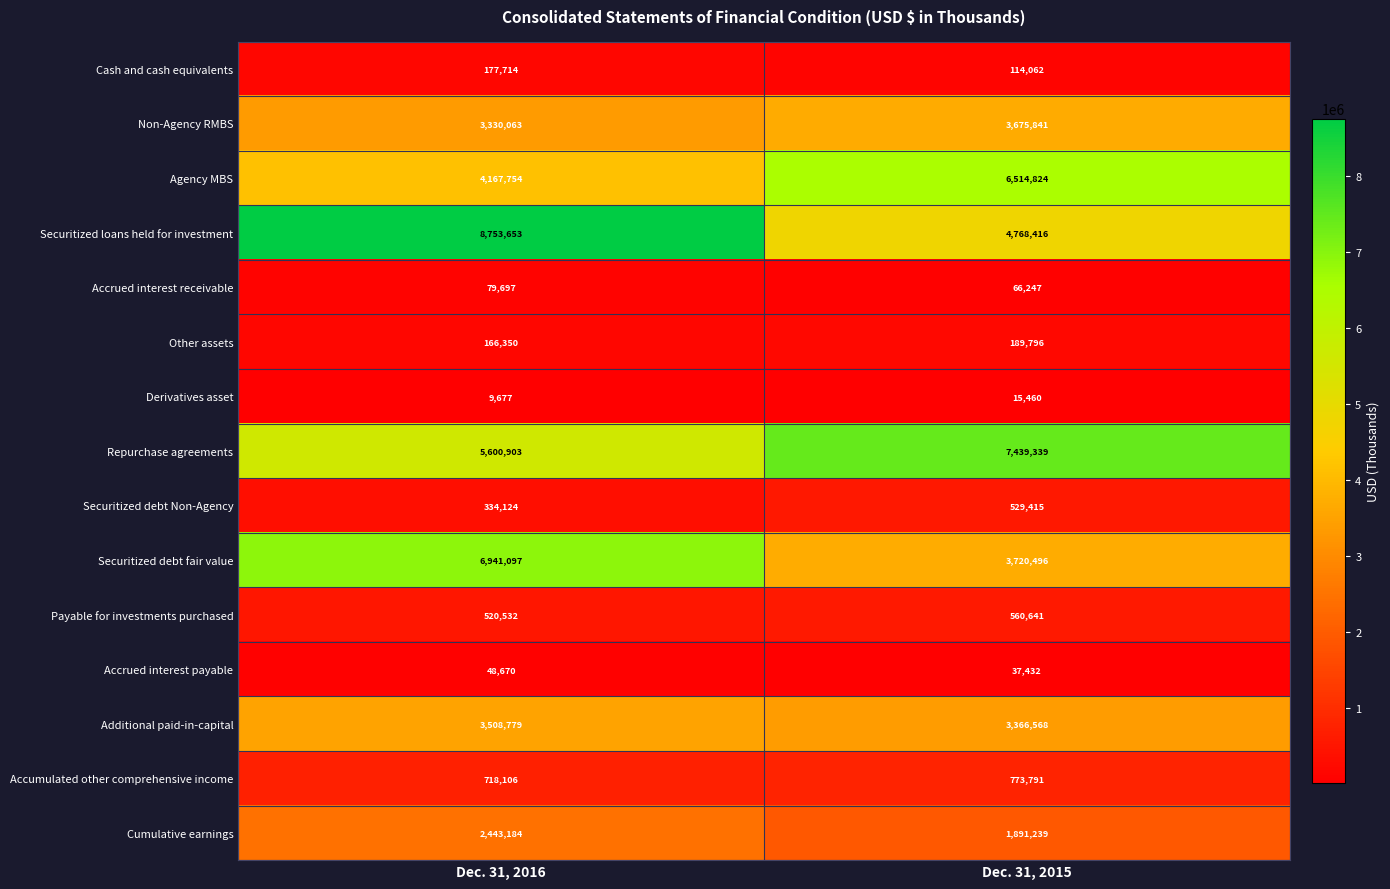

At how many categories does at least one series exceed 8540583?

1